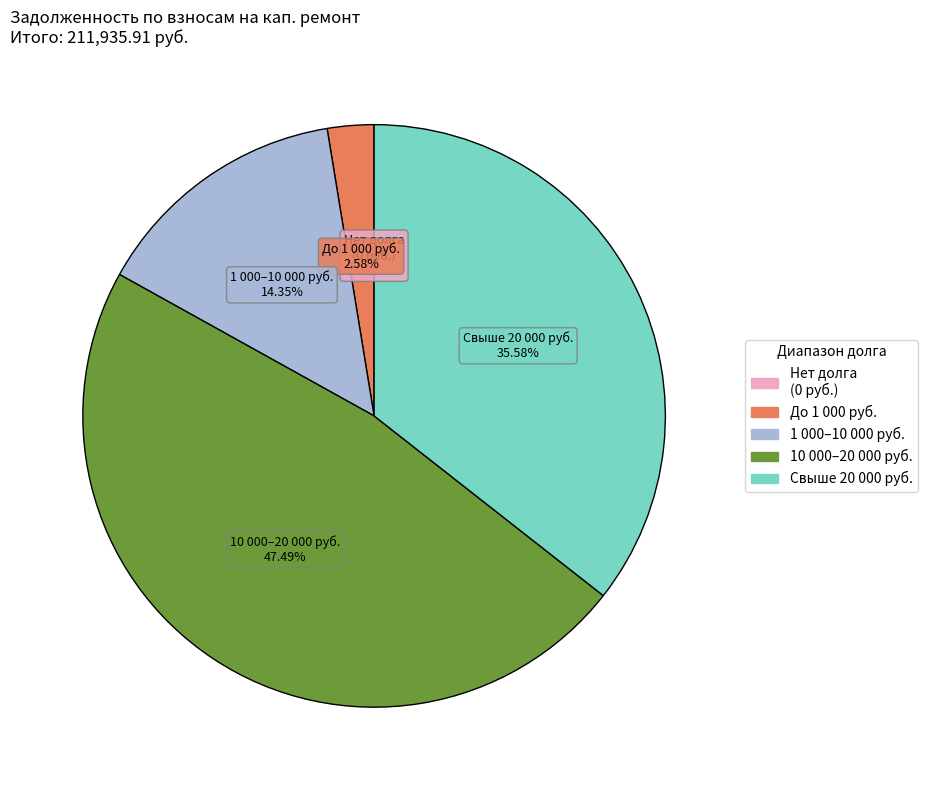

Does any single category account for the majority?

No